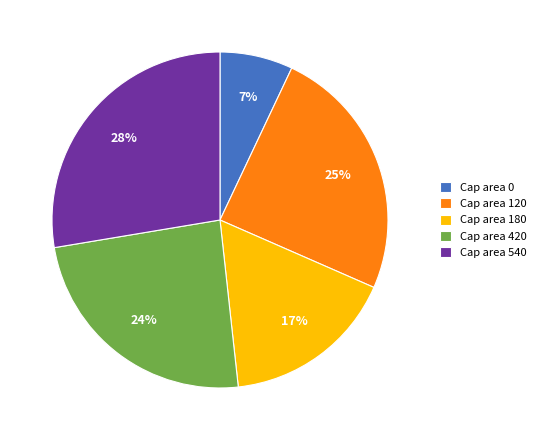

What percentage is the Cap area 0 slice, to the nearest percent?

7%